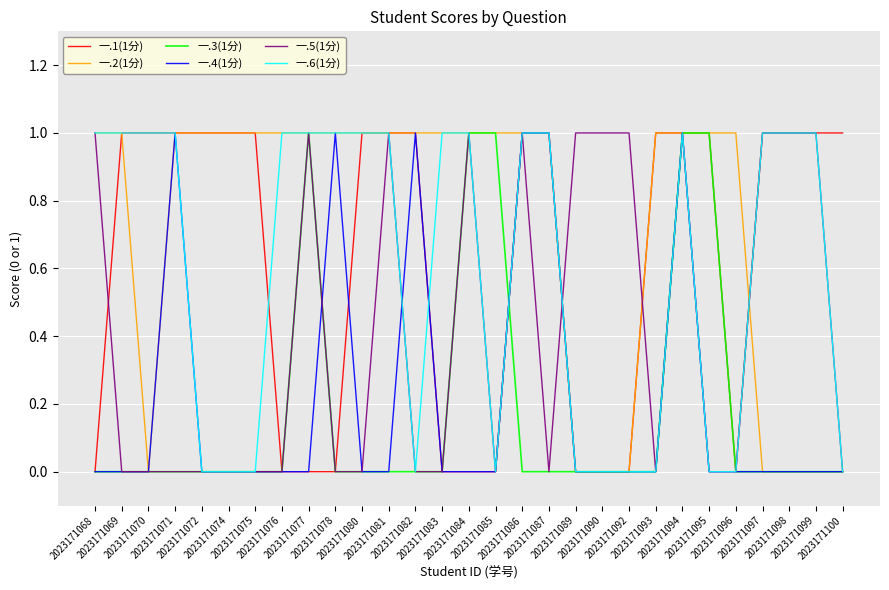

What is the total value across all series at 2023171077?

4